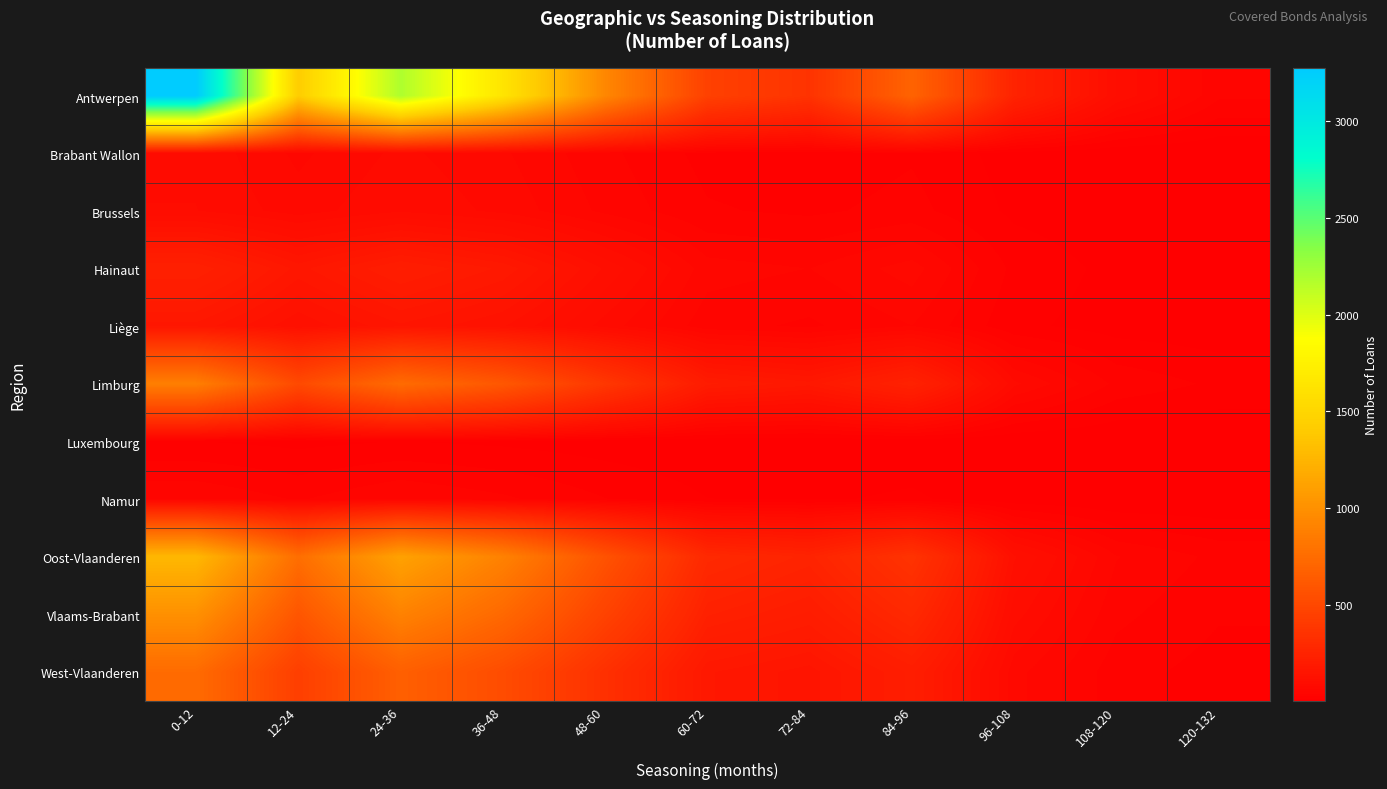

Reading left to right, transcribe all the data shown in this chart.

Antwerpen: 0-12=3277	12-24=1420	24-36=2189	36-48=1635	48-60=934	60-72=452	72-84=356	84-96=689	96-108=248	108-120=103	120-132=42
Brabant Wallon: 0-12=88	12-24=62	24-36=81	36-48=67	48-60=43	60-72=22	72-84=18	84-96=25	96-108=8	108-120=3	120-132=2
Brussels: 0-12=91	12-24=71	24-36=89	36-48=74	48-60=49	60-72=28	72-84=24	84-96=31	96-108=11	108-120=5	120-132=3
Hainaut: 0-12=231	12-24=162	24-36=208	36-48=177	48-60=114	60-72=58	72-84=52	84-96=71	96-108=23	108-120=10	120-132=7
Liège: 0-12=163	12-24=118	24-36=152	36-48=130	48-60=85	60-72=44	72-84=37	84-96=52	96-108=17	108-120=8	120-132=5
Limburg: 0-12=876	12-24=514	24-36=745	36-48=608	48-60=385	60-72=196	72-84=172	84-96=241	96-108=81	108-120=36	120-132=24
Luxembourg: 0-12=14	12-24=10	24-36=14	36-48=11	48-60=7	60-72=4	72-84=3	84-96=5	96-108=2	108-120=1	120-132=1
Namur: 0-12=51	12-24=38	24-36=52	36-48=42	48-60=27	60-72=14	72-84=12	84-96=16	96-108=5	108-120=2	120-132=2
Oost-Vlaanderen: 0-12=1269	12-24=762	24-36=1119	36-48=898	48-60=572	60-72=288	72-84=252	84-96=358	96-108=118	108-120=53	120-132=36
Vlaams-Brabant: 0-12=999	12-24=596	24-36=901	36-48=725	48-60=463	60-72=233	72-84=203	84-96=287	96-108=96	108-120=43	120-132=28
West-Vlaanderen: 0-12=742	12-24=438	24-36=663	36-48=531	48-60=338	60-72=169	72-84=148	84-96=210	96-108=70	108-120=32	120-132=21